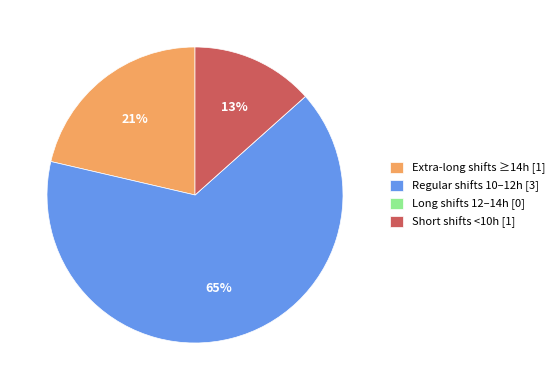

The Short shifts <10h [1] slice represents 6% of the pie. True or false?

False